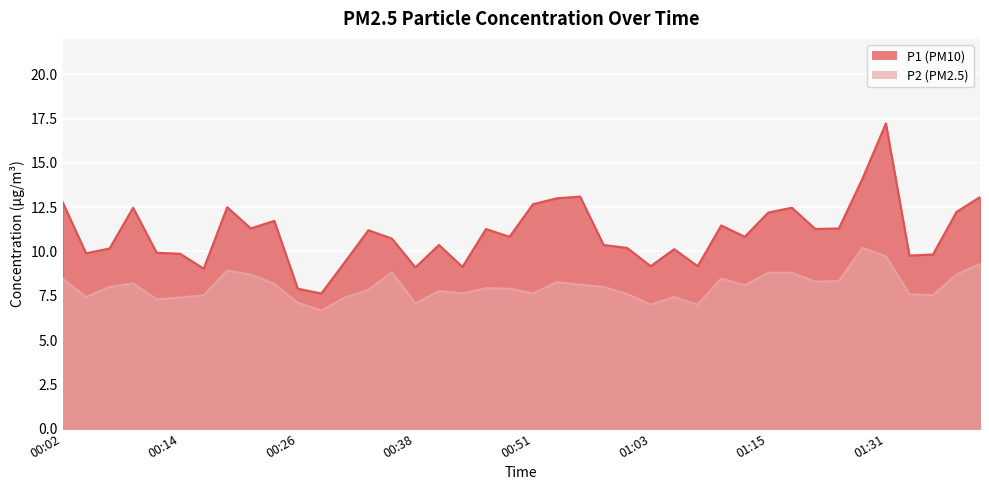

Does the chart display data point markers on the line(s)?

No